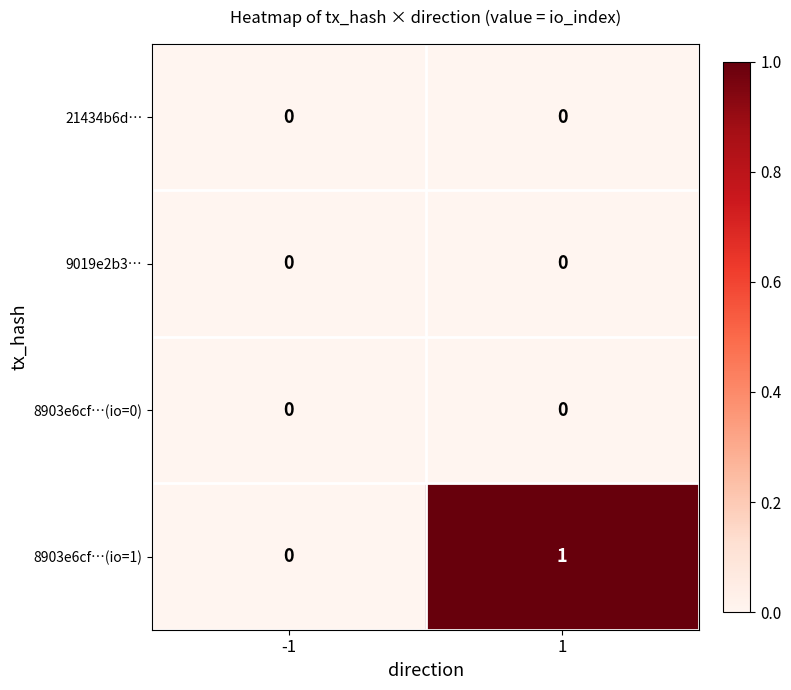

The value of 8903e6cf…(io=1) at -1 is 0. True or false?

True